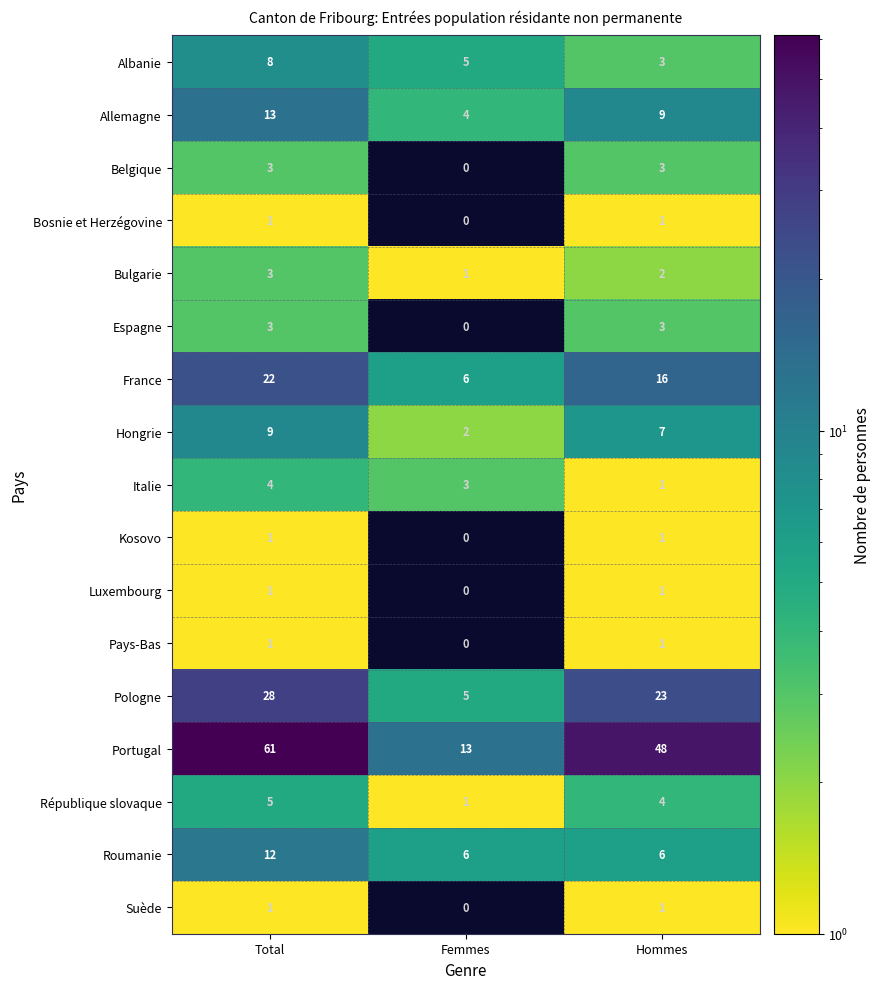

At which category does the chart reach its peak across all series?

Total